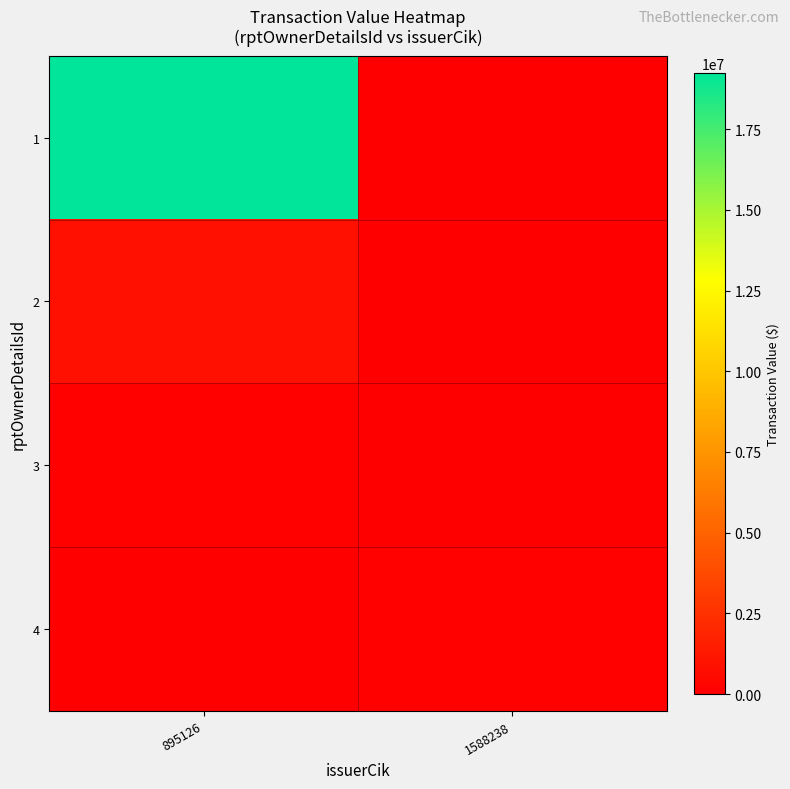

What is the spread (max minus min) of values at 895126?

19253172